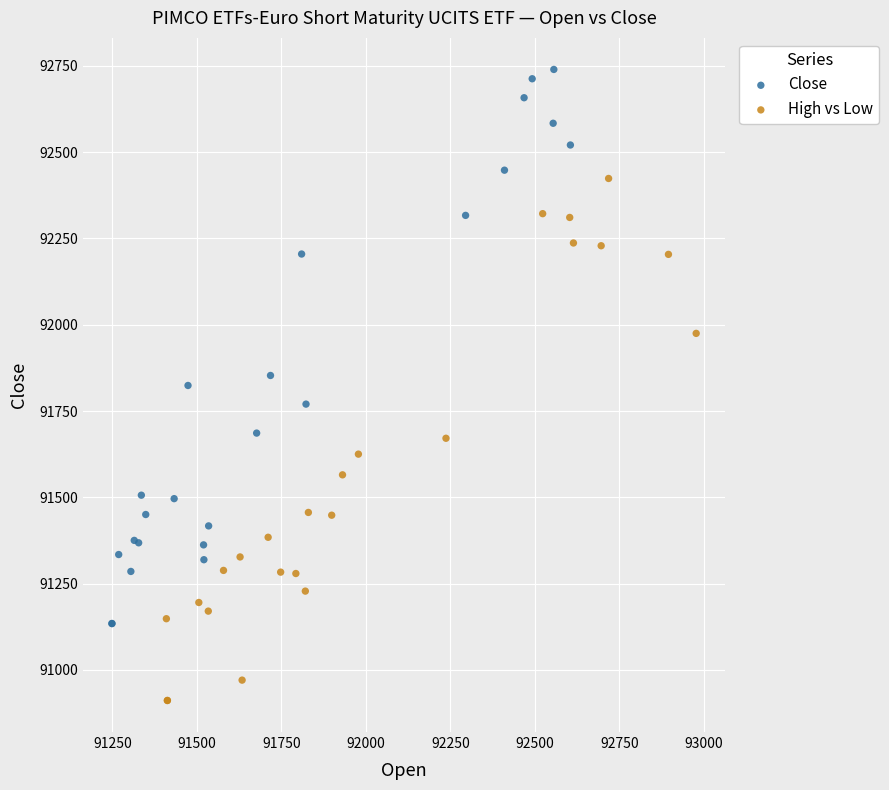

Which series reaches the maximum Y coordinate?

Close